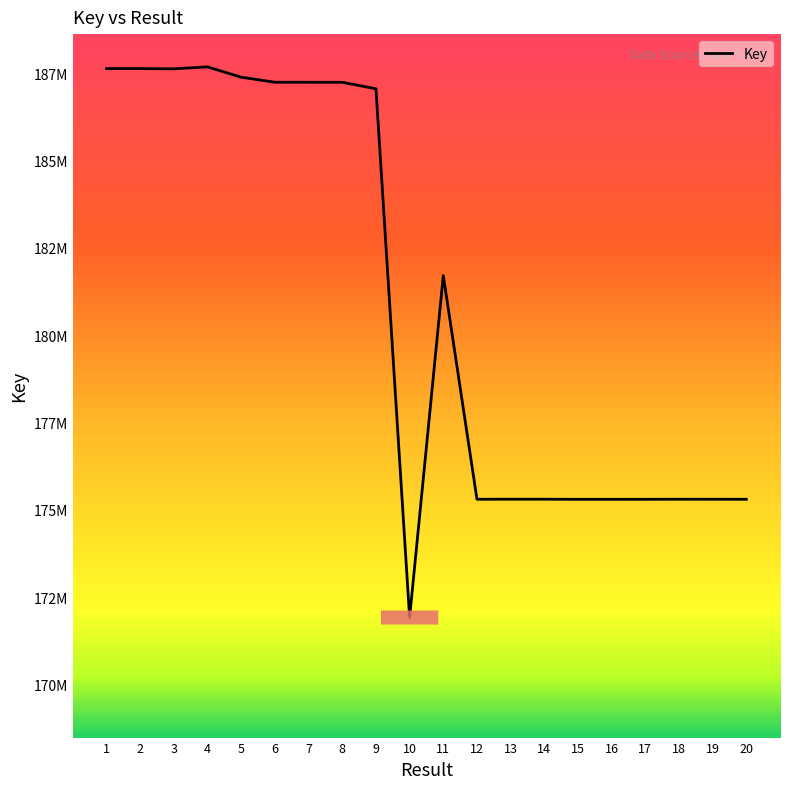

What is the change in value from 6 to 12?

-11940207